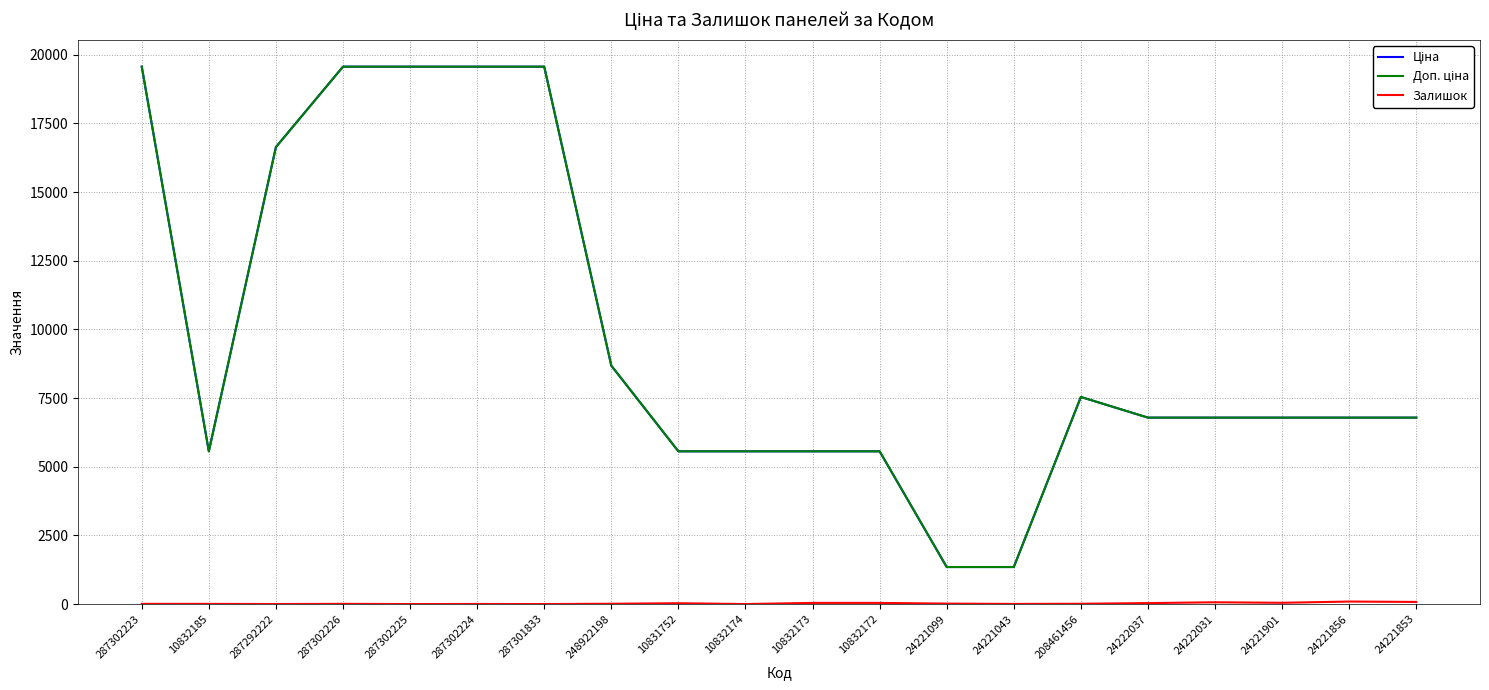

How many lines are shown in the chart?

3